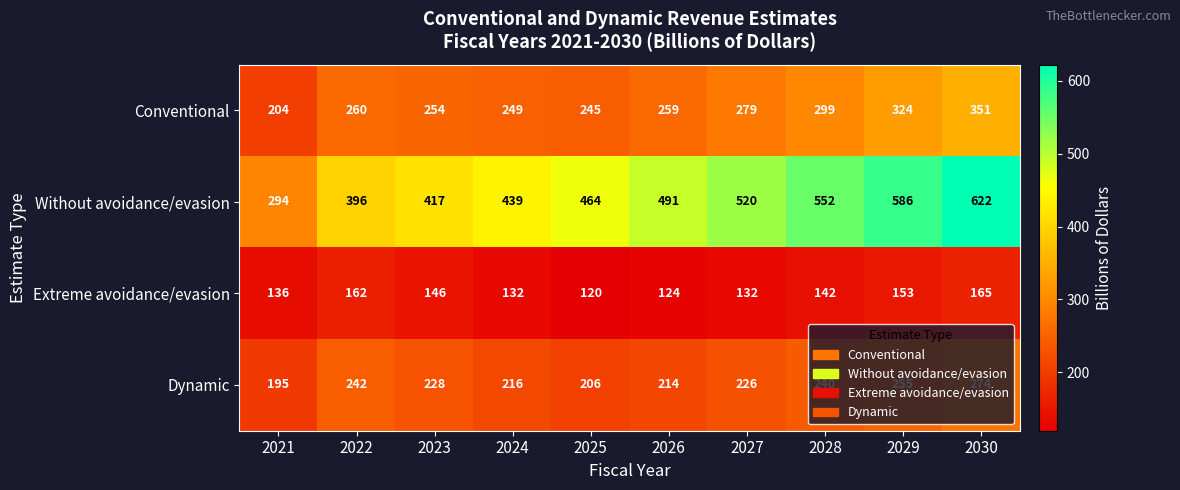

At which category does the chart reach its peak across all series?

2030